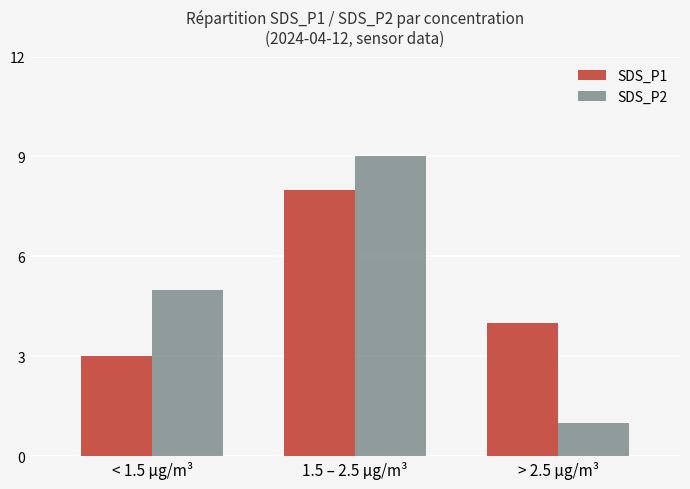

Which label corresponds to the largest value in the chart?

1.5 – 2.5 µg/m³